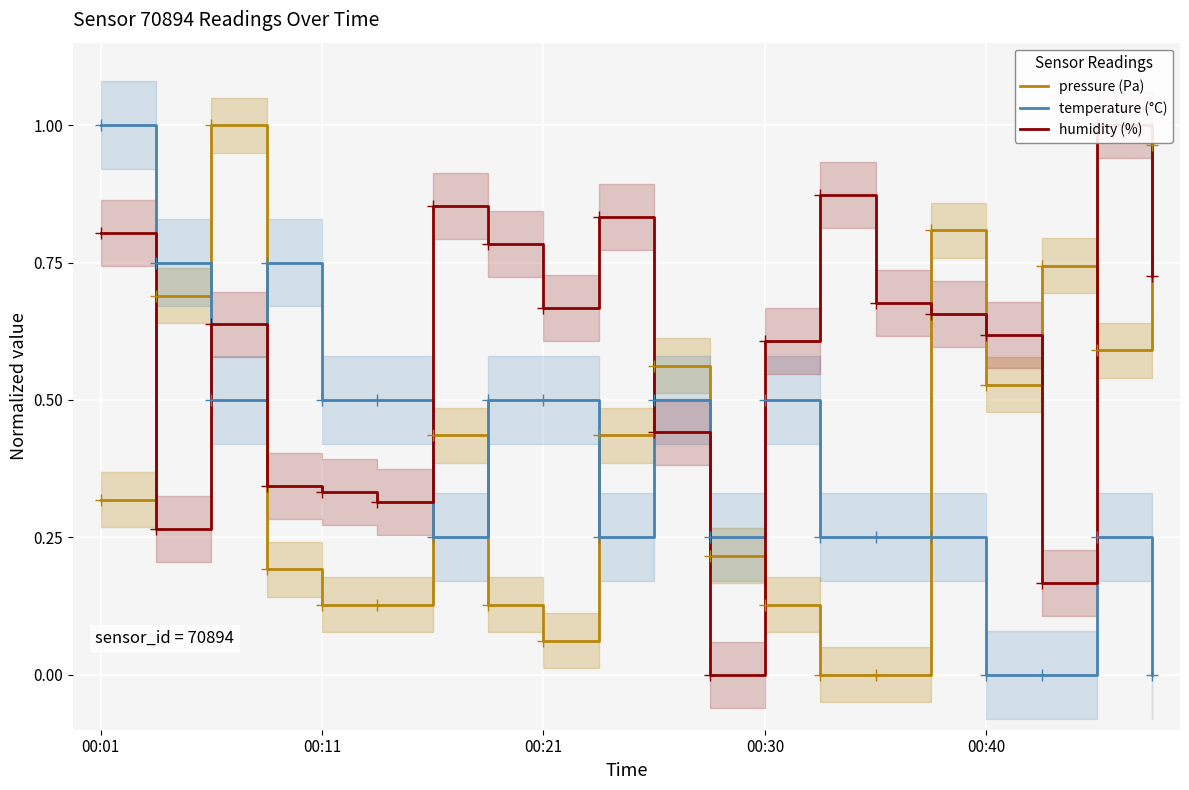

What is the total value across all series at 18?

1.8